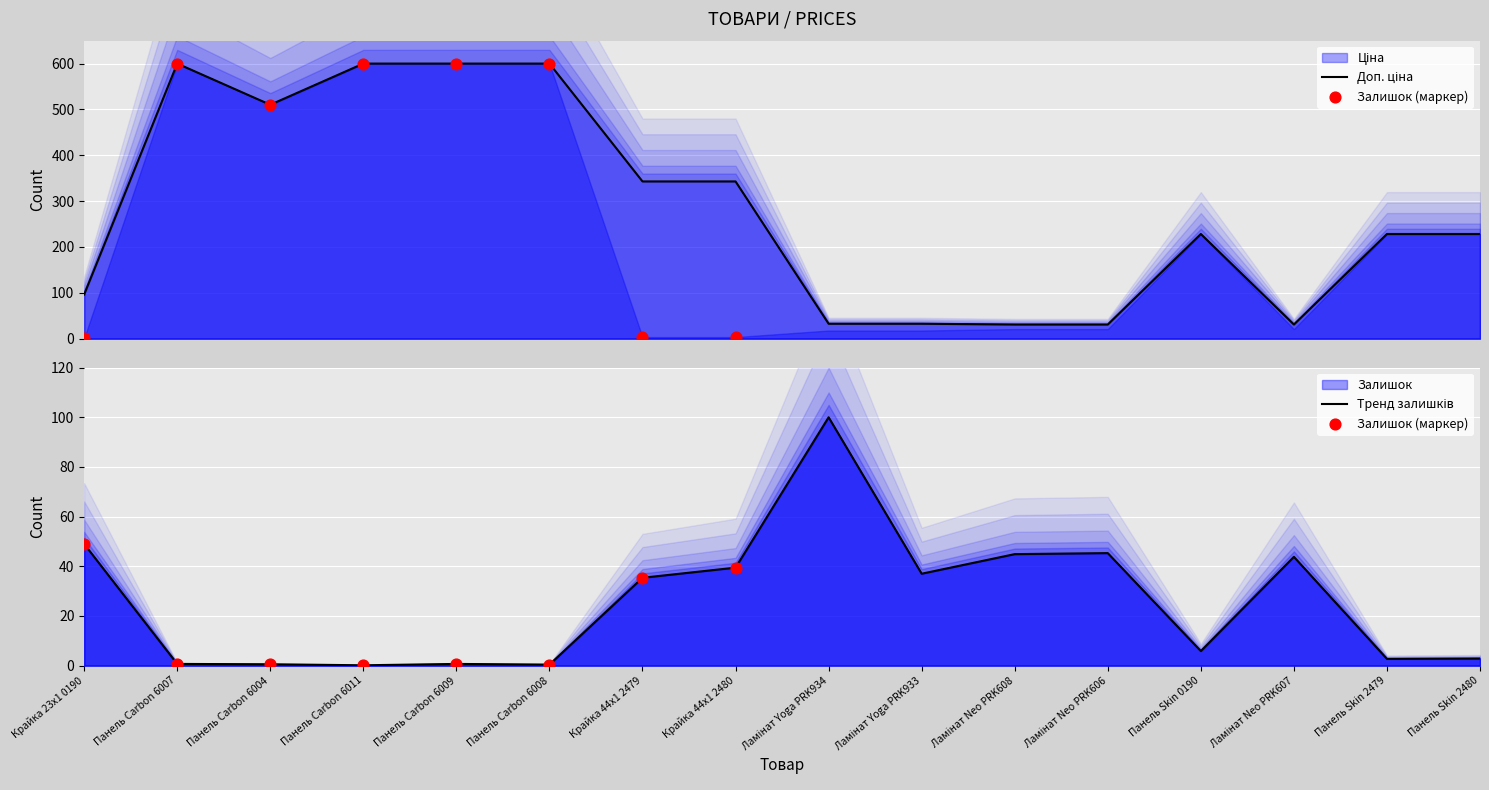

Which series reaches the maximum Y coordinate?

Доп. ціна